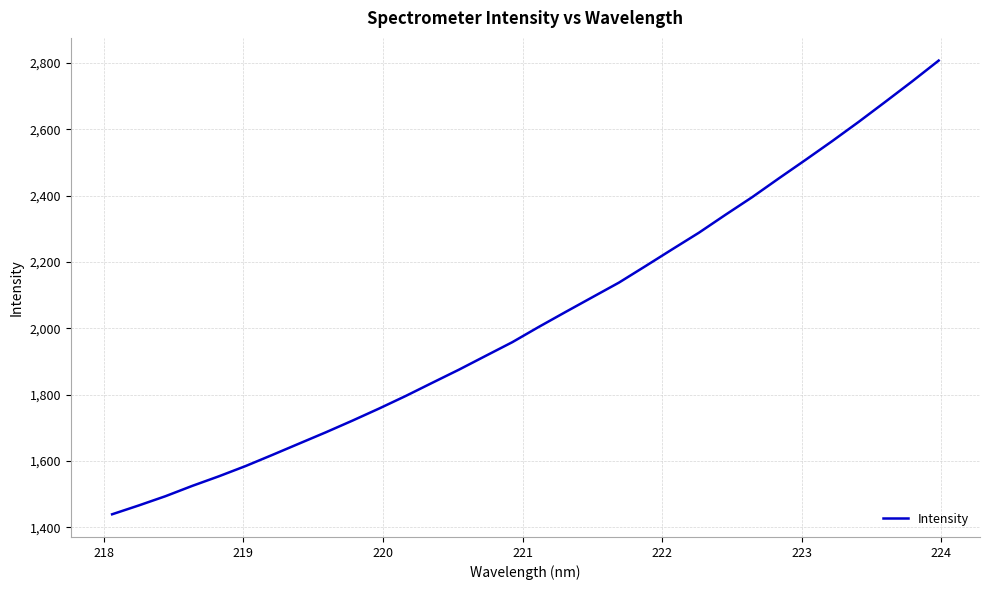

What is the difference between the maximum and minimum values?

1367.8